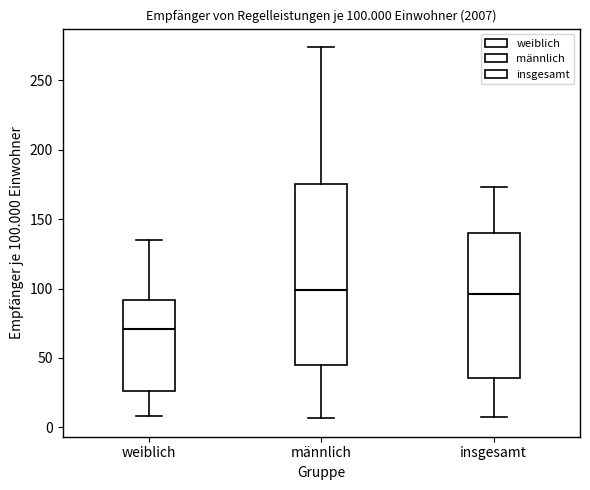

Which box is the tallest, from its lower edge to its upper edge?

männlich